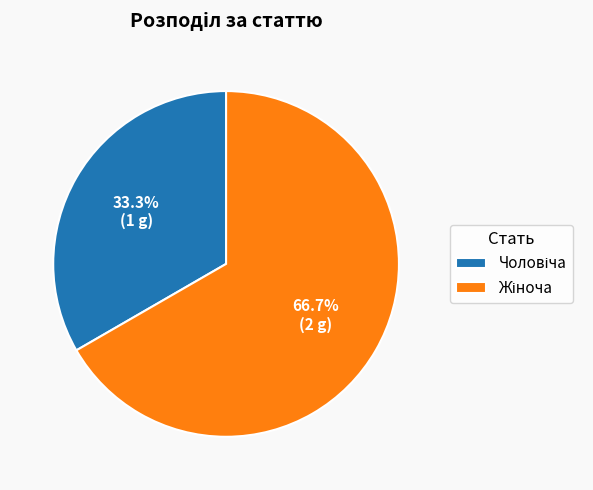

Is there any slice that represents more than half of the pie?

Yes